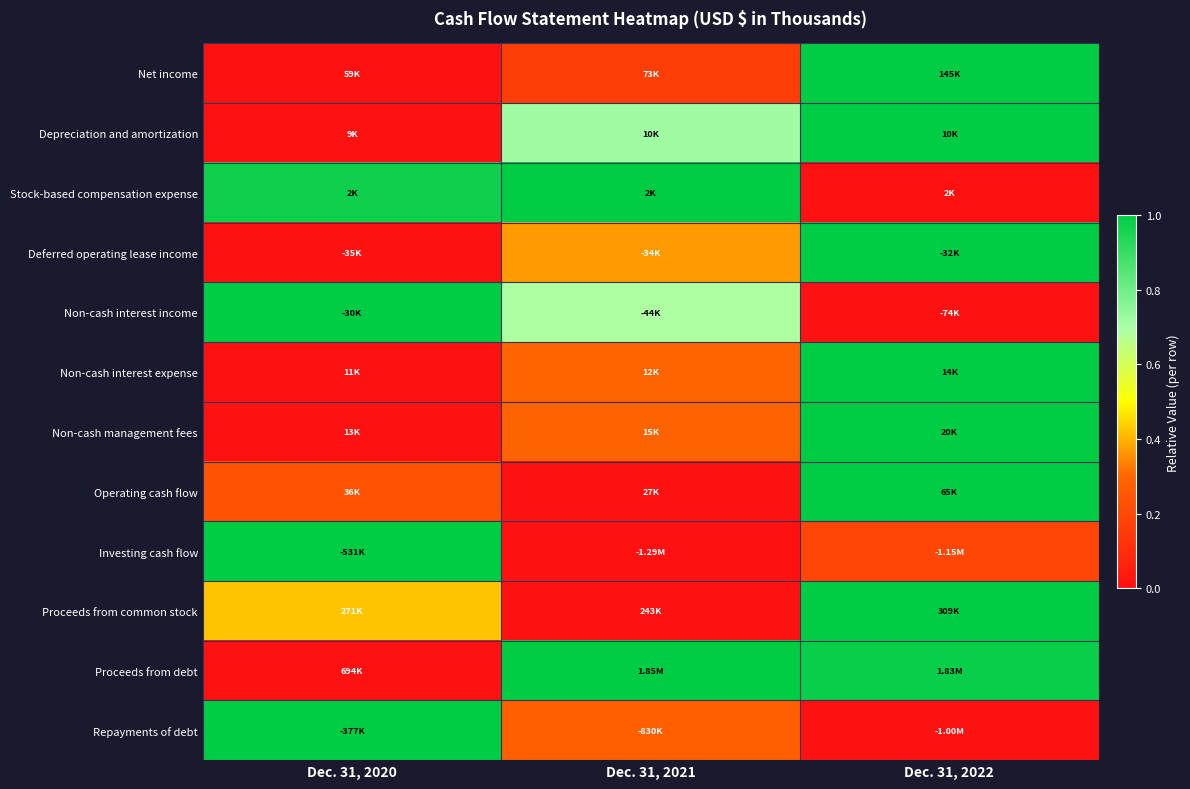

Reading right to left, transcribe all the data shown in this chart.

Net income: Dec. 31, 2022=1.0	Dec. 31, 2021=0.2	Dec. 31, 2020=0.0
Depreciation and amortization: Dec. 31, 2022=1.0	Dec. 31, 2021=0.7	Dec. 31, 2020=0.0
Stock-based compensation expense: Dec. 31, 2022=0.0	Dec. 31, 2021=1.0	Dec. 31, 2020=1.0
Deferred operating lease income: Dec. 31, 2022=1.0	Dec. 31, 2021=0.4	Dec. 31, 2020=0.0
Non-cash interest income: Dec. 31, 2022=0.0	Dec. 31, 2021=0.7	Dec. 31, 2020=1.0
Non-cash interest expense: Dec. 31, 2022=1.0	Dec. 31, 2021=0.3	Dec. 31, 2020=0.0
Non-cash management fees: Dec. 31, 2022=1.0	Dec. 31, 2021=0.3	Dec. 31, 2020=0.0
Operating cash flow: Dec. 31, 2022=1.0	Dec. 31, 2021=0.0	Dec. 31, 2020=0.2
Investing cash flow: Dec. 31, 2022=0.2	Dec. 31, 2021=0.0	Dec. 31, 2020=1.0
Proceeds from common stock: Dec. 31, 2022=1.0	Dec. 31, 2021=0.0	Dec. 31, 2020=0.4
Proceeds from debt: Dec. 31, 2022=1.0	Dec. 31, 2021=1.0	Dec. 31, 2020=0.0
Repayments of debt: Dec. 31, 2022=0.0	Dec. 31, 2021=0.3	Dec. 31, 2020=1.0